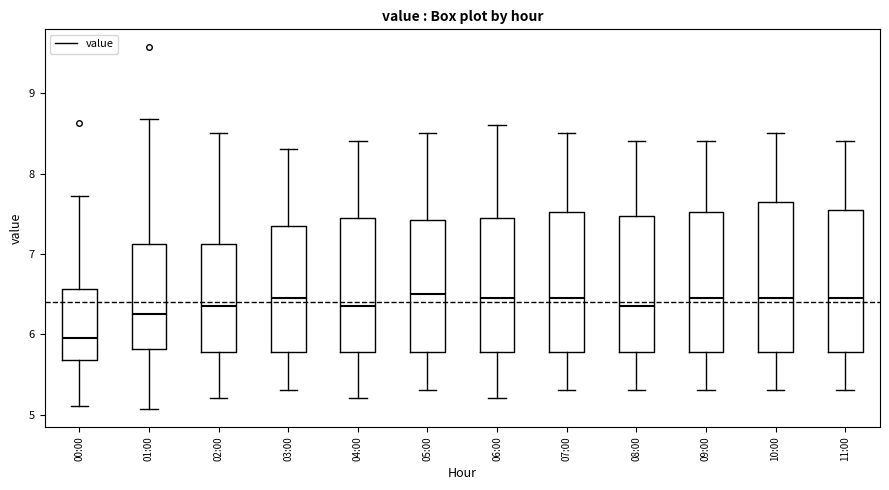

Reading left to right, transcribe this box plot: for each box, give where its median line is, the range the box spans, and where its two whiskers end, as read against the y-axis. The values are not printed on the chart, so give them approximately, as read against the axis.

00:00: median 6.0, box 5.7 to 6.6, whiskers 5.1 to 7.7
01:00: median 6.3, box 5.8 to 7.1, whiskers 5.1 to 8.7
02:00: median 6.4, box 5.8 to 7.1, whiskers 5.2 to 8.5
03:00: median 6.5, box 5.8 to 7.4, whiskers 5.3 to 8.3
04:00: median 6.4, box 5.8 to 7.5, whiskers 5.2 to 8.4
05:00: median 6.5, box 5.8 to 7.4, whiskers 5.3 to 8.5
06:00: median 6.5, box 5.8 to 7.5, whiskers 5.2 to 8.6
07:00: median 6.5, box 5.8 to 7.5, whiskers 5.3 to 8.5
08:00: median 6.4, box 5.8 to 7.5, whiskers 5.3 to 8.4
09:00: median 6.5, box 5.8 to 7.5, whiskers 5.3 to 8.4
10:00: median 6.5, box 5.8 to 7.7, whiskers 5.3 to 8.5
11:00: median 6.5, box 5.8 to 7.6, whiskers 5.3 to 8.4